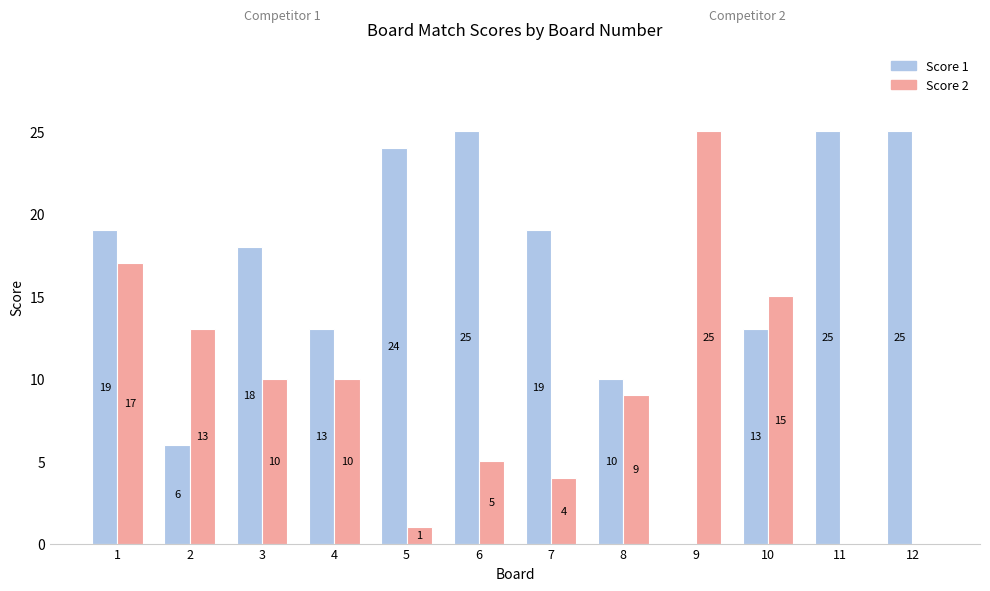

Is it true that Score 2 equals 25 at 10?

False